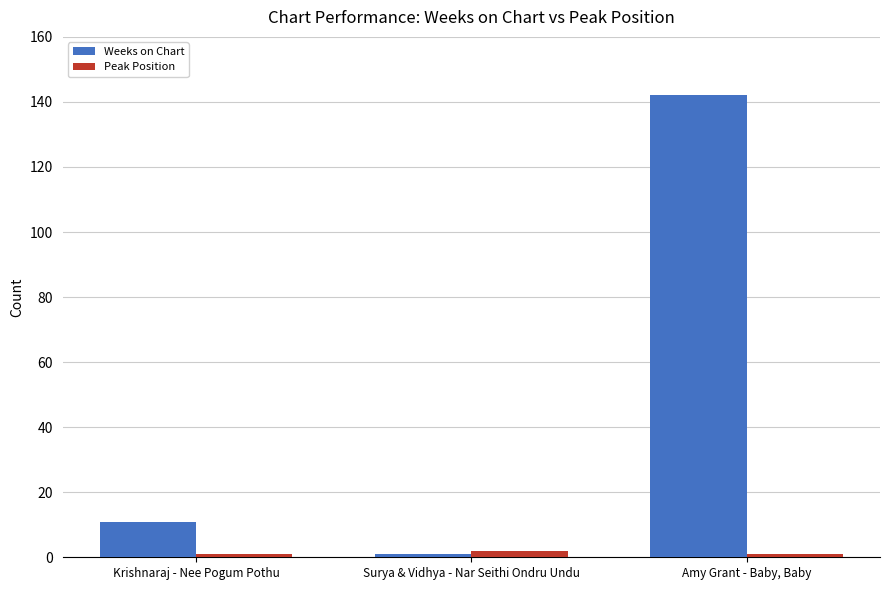

How many categories are shown in the chart?

3